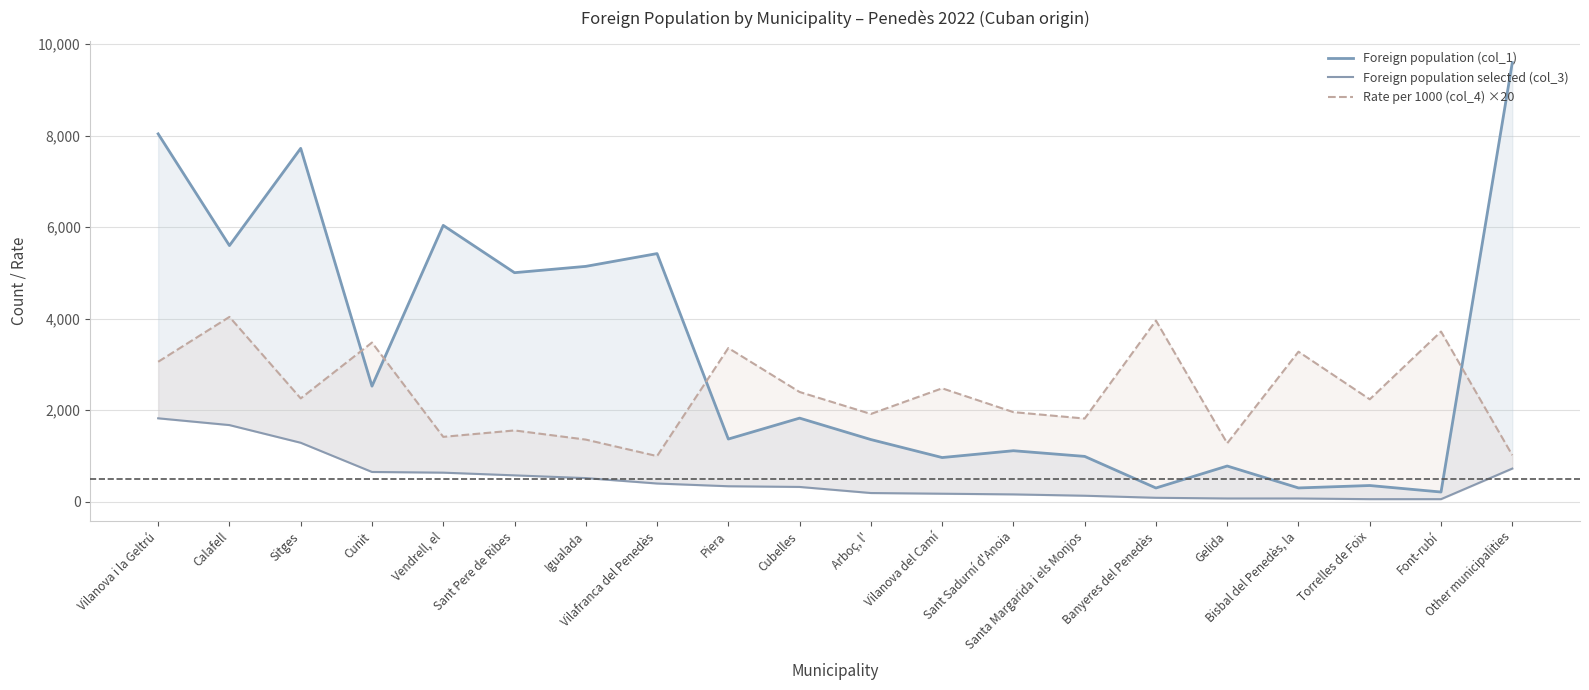

What is the label of the 5th point from the right?

Gelida